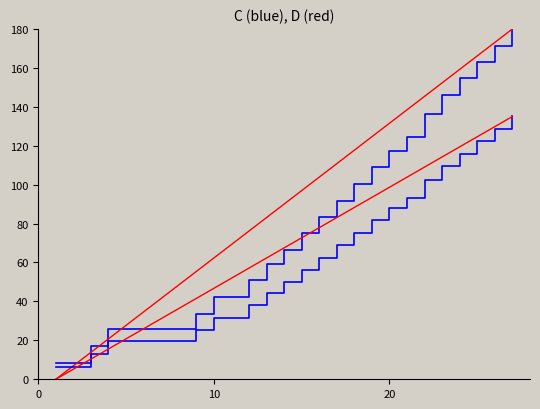

How many lines are shown in the chart?

4